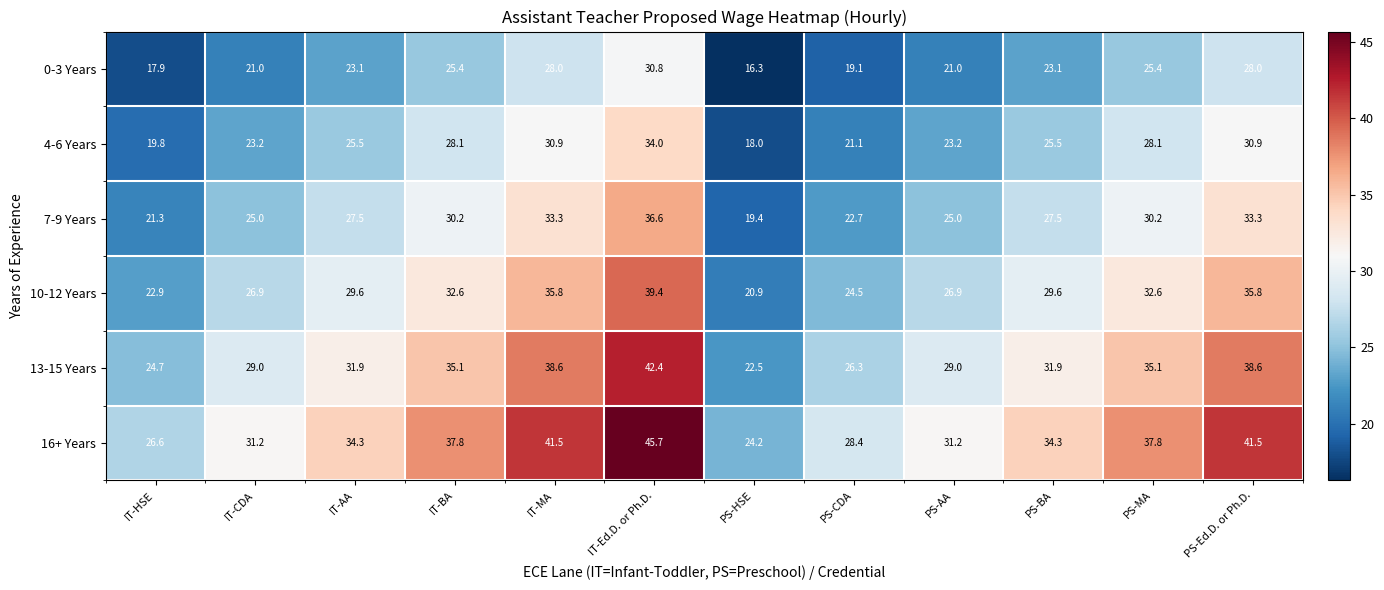

Which series changed the most between PS-AA and PS-Ed.D. or Ph.D.?

16+ Years